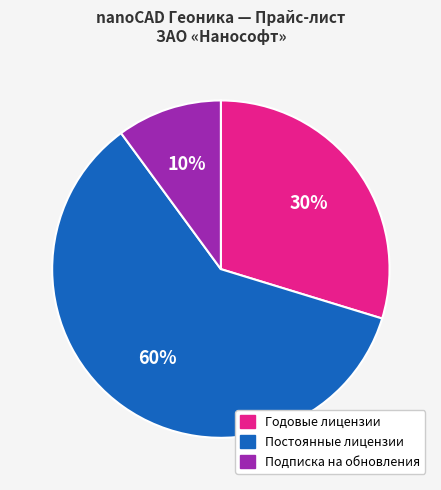

Do Постоянные лицензии and Годовые лицензии together represent more than half of the pie?

Yes